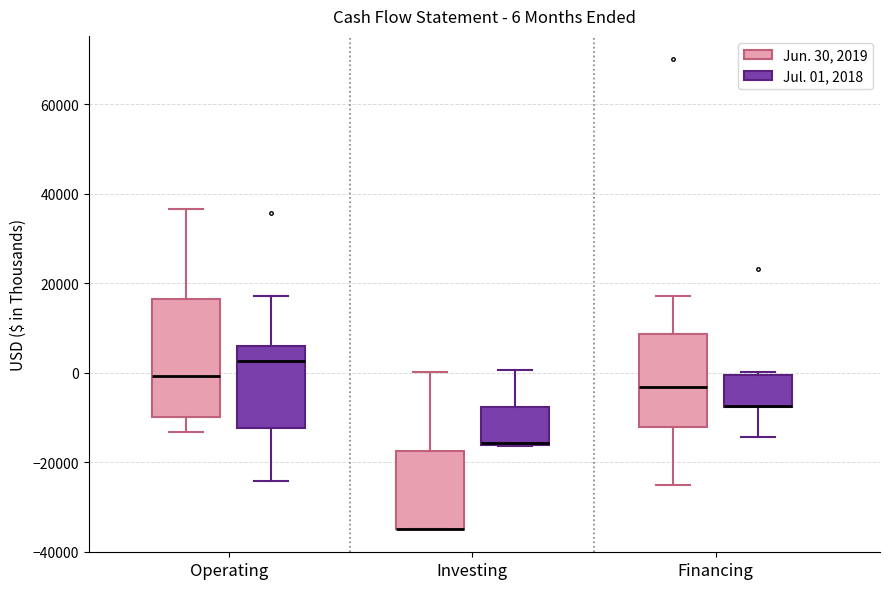

Which box is the tallest, from its lower edge to its upper edge?

Operating (Jun. 30, 2019)